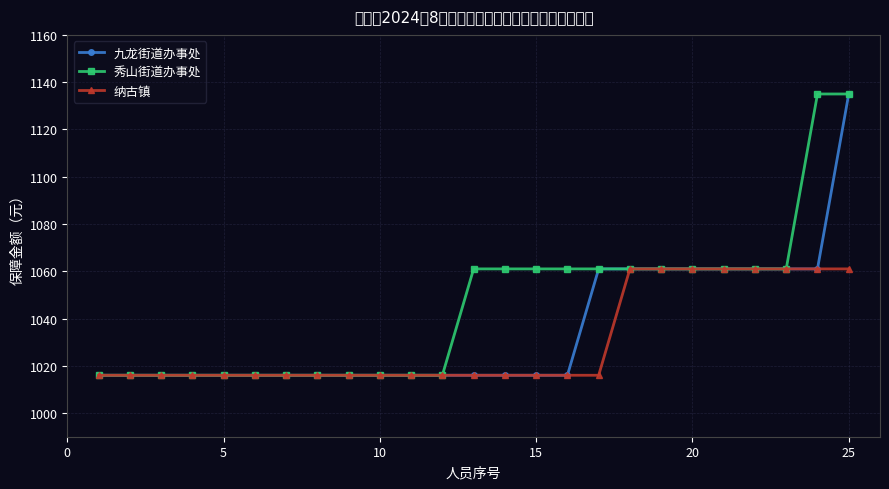

What is the greatest value displayed?

1135